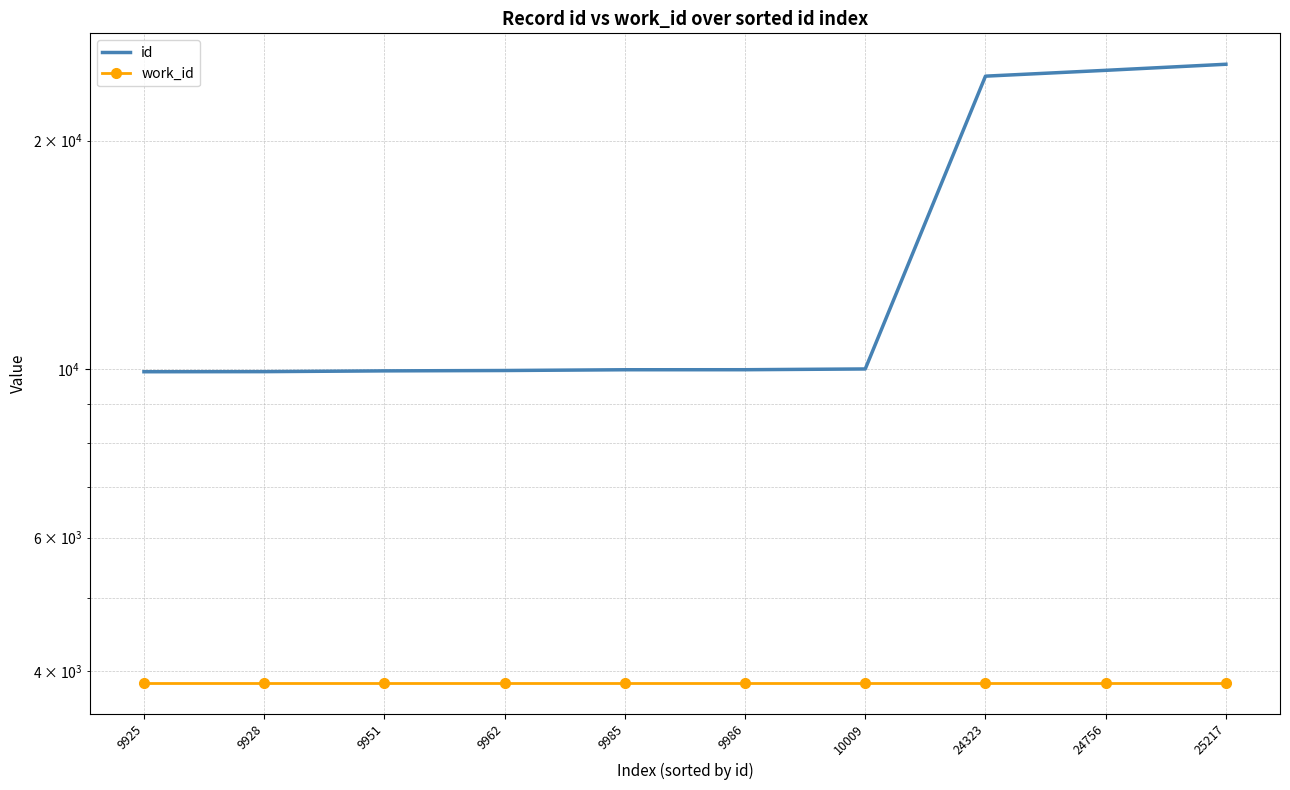

Which category has the lowest value in the id series?

9925